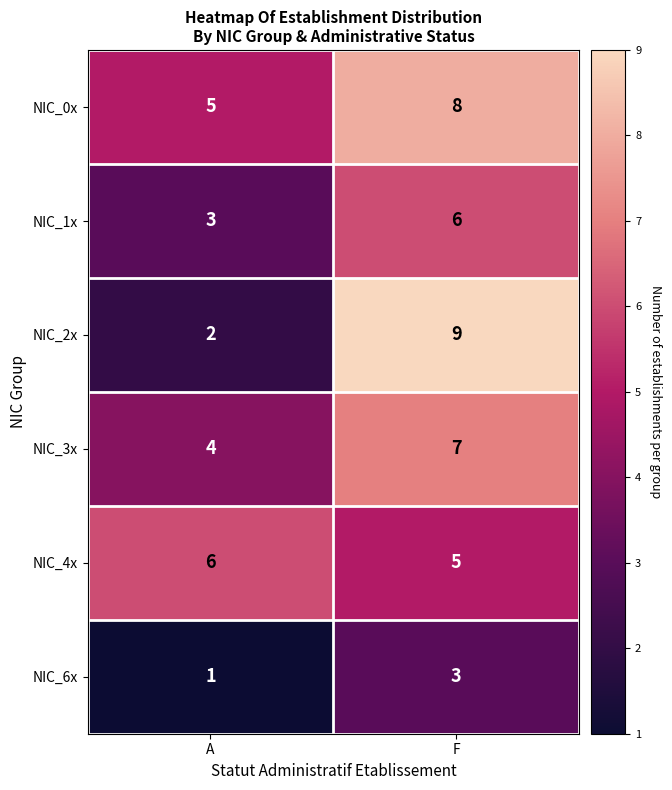

At how many categories does at least one series exceed 4?

2